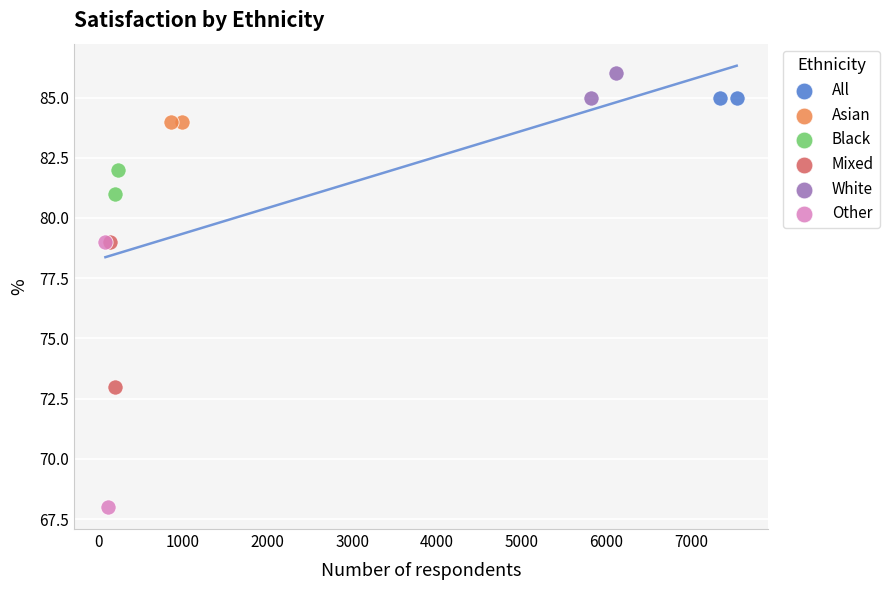

What are all the series names shown in the legend?

All, Asian, Black, Mixed, White, Other